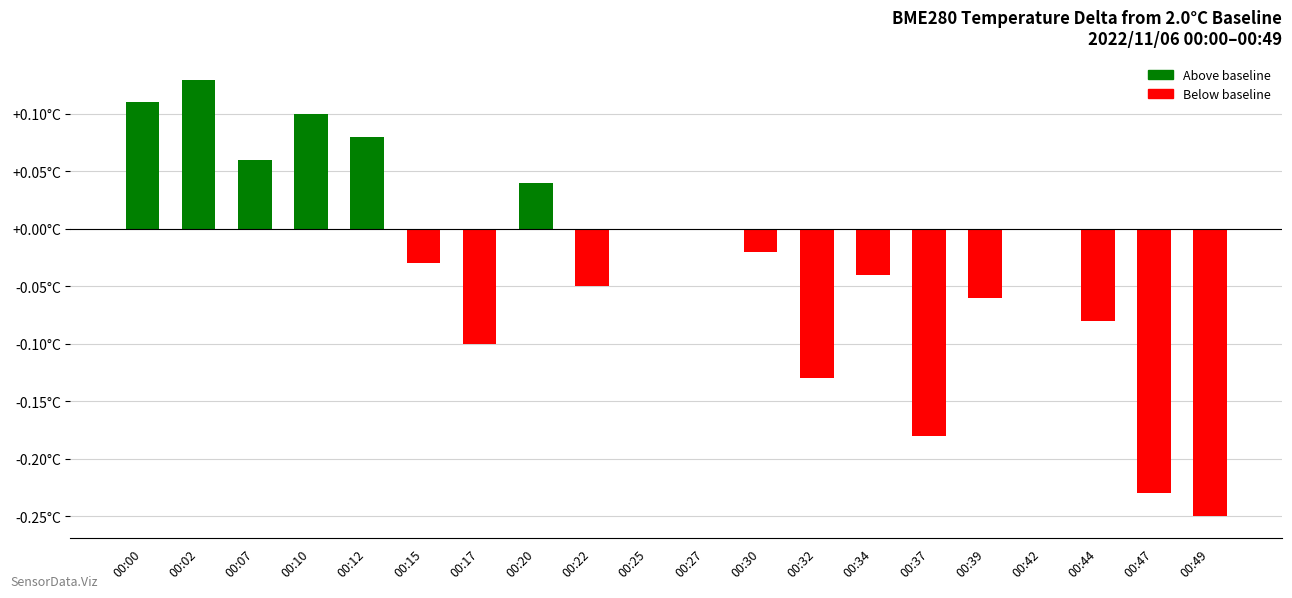

What is the smallest value displayed?

-0.2